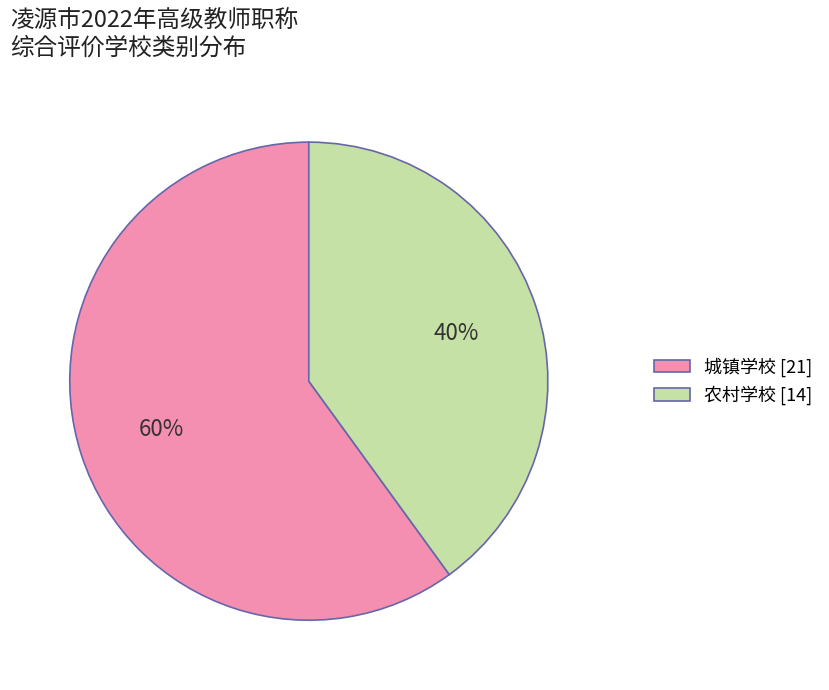

To the nearest percent, what is the combined percentage of 城镇学校 and 农村学校?

100%